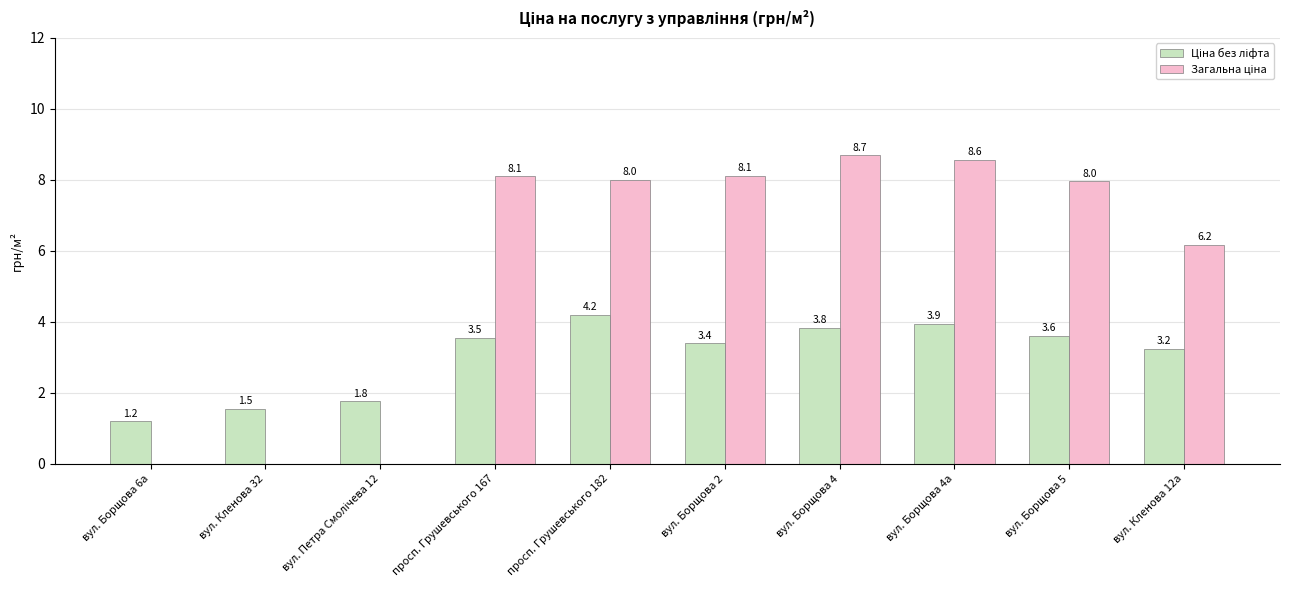

Which label corresponds to the largest value in the chart?

вул. Борщова 4